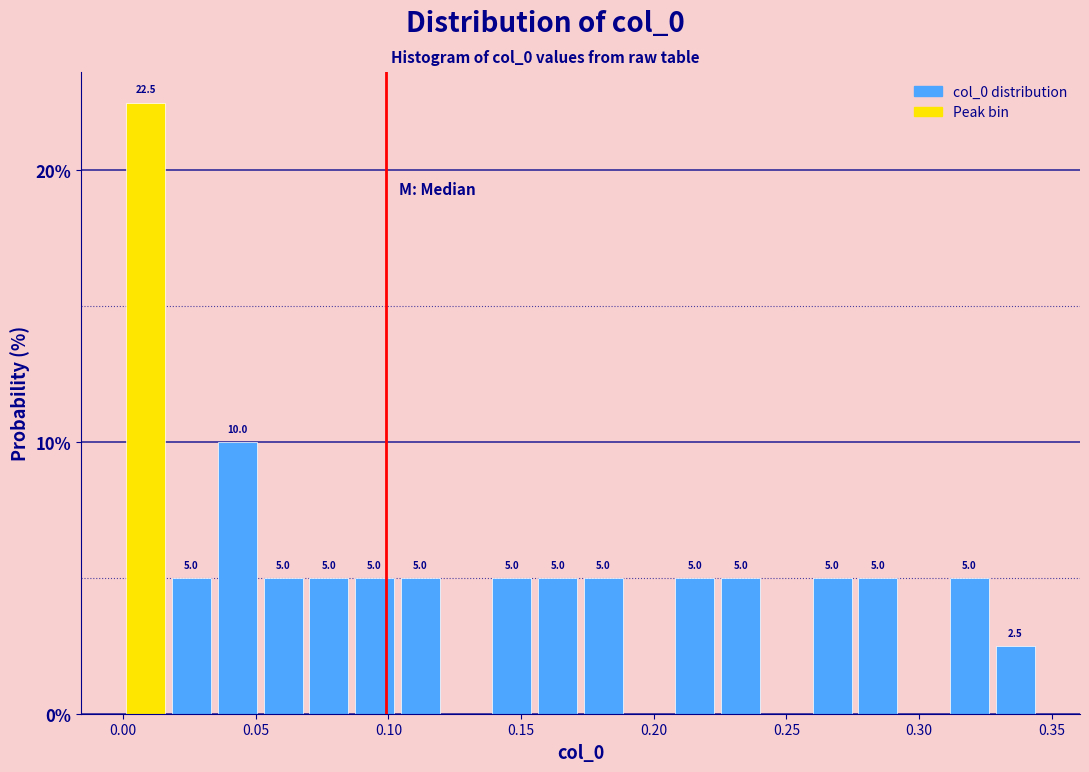

Read against the x-axis, roughly where is the centre of the tallest bar?

0.010